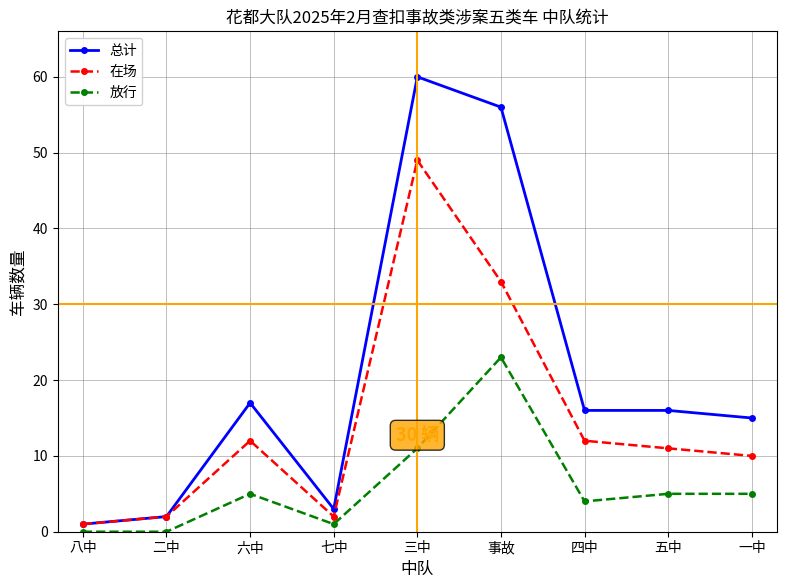

What is the total value across all series at 一中?

30